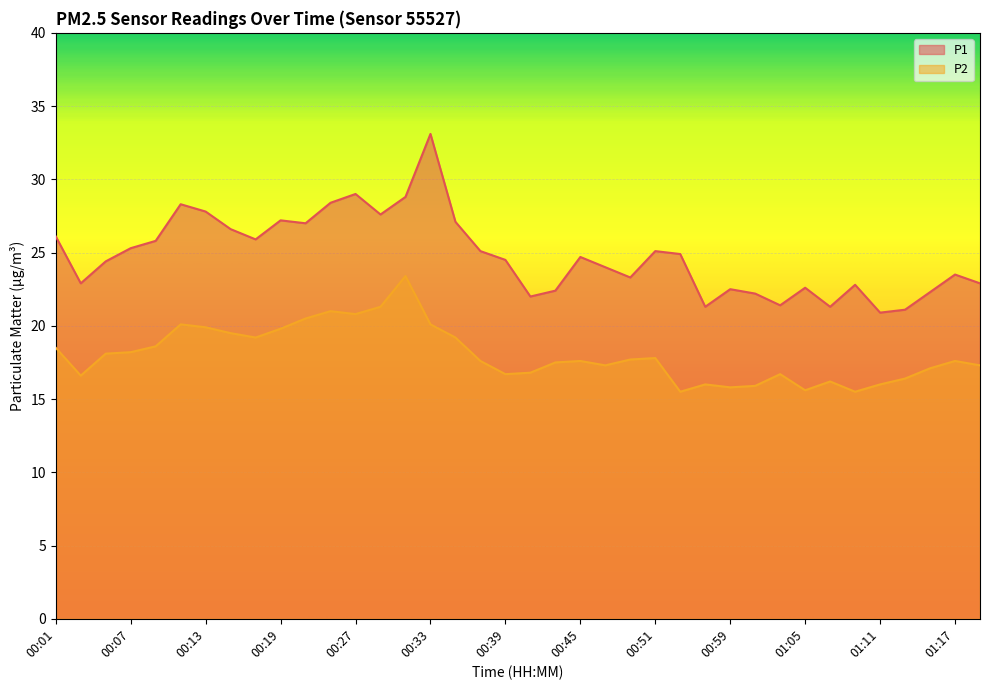

Approximately how many times larger is the value at 00:35 compared to 00:13?

1.0